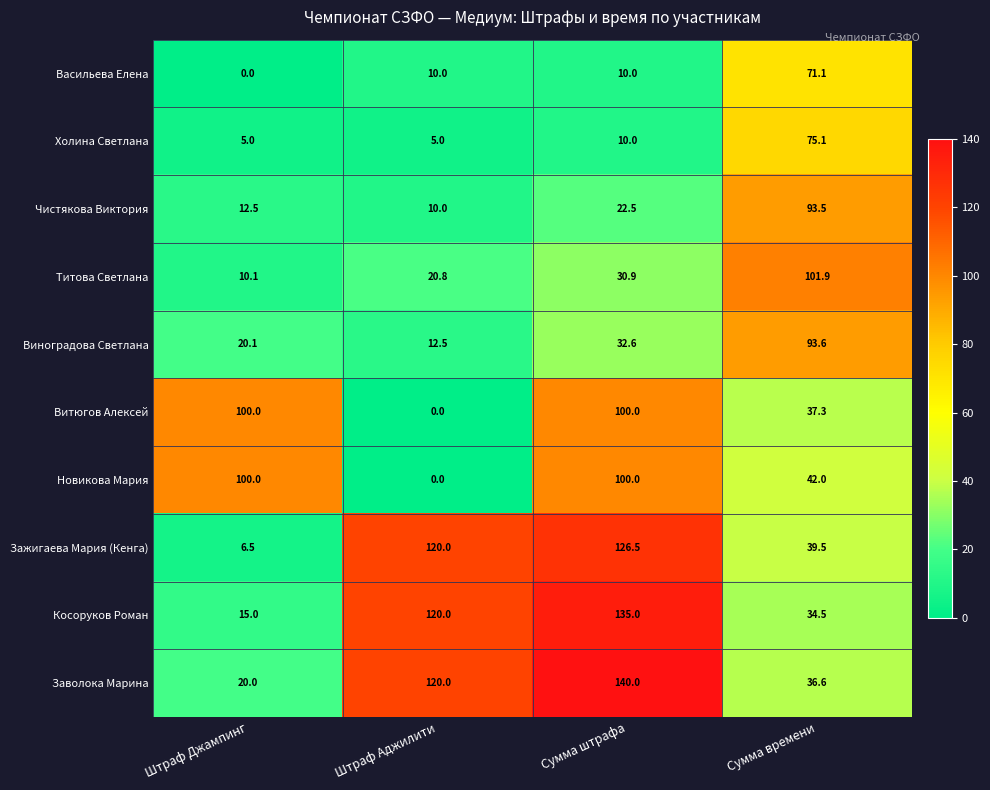

List the labels in order of Косоруков Роман value, largest first.

Сумма штрафа, Штраф Аджилити, Сумма времени, Штраф Джампинг